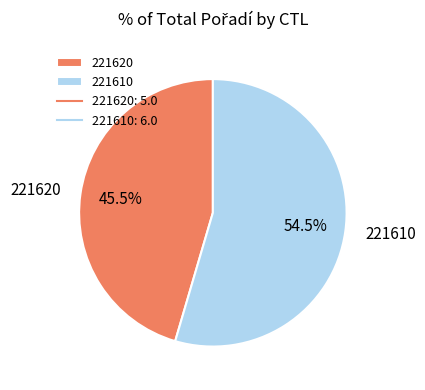

How much of the chart is everything except 221620?

54.5%